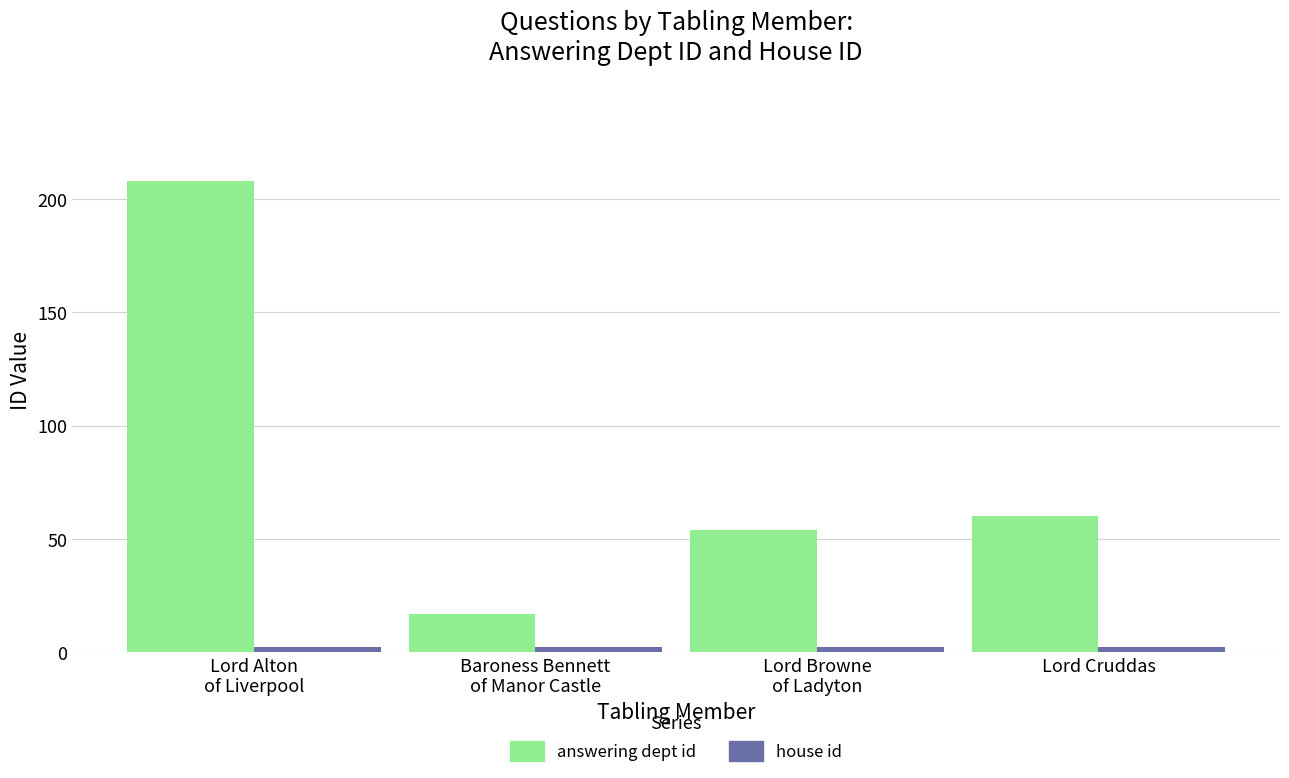

Which series has the largest total across all categories?

answering dept id